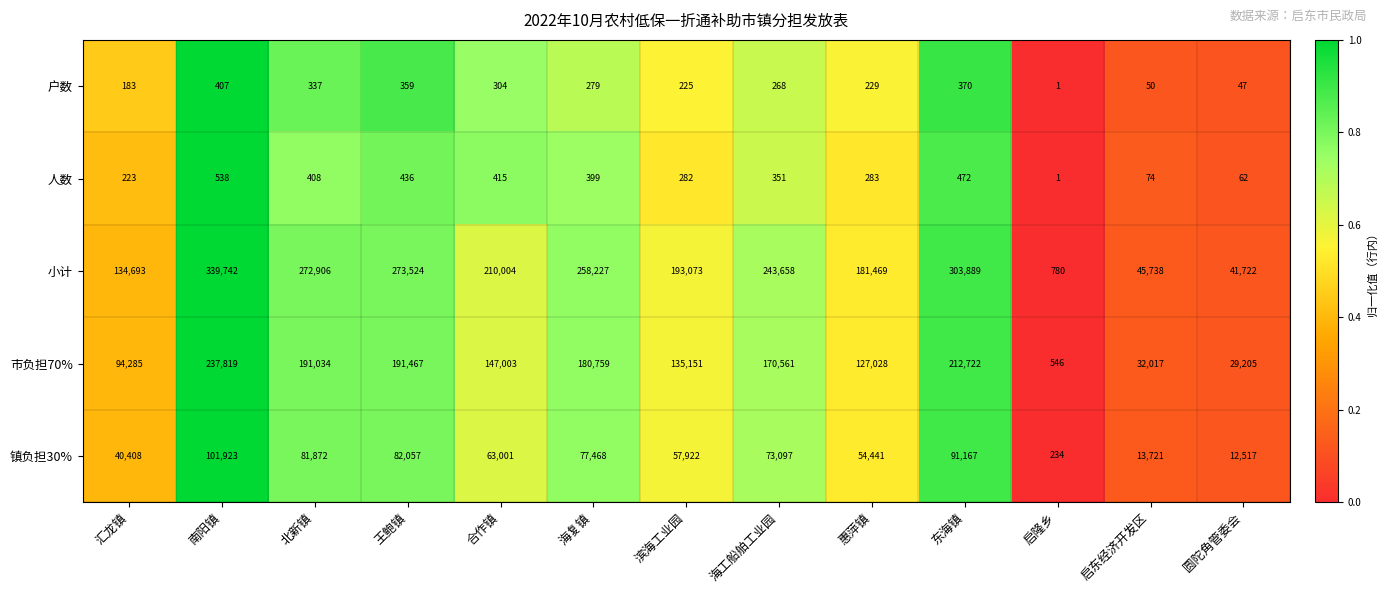

How many series are shown in this chart?

5